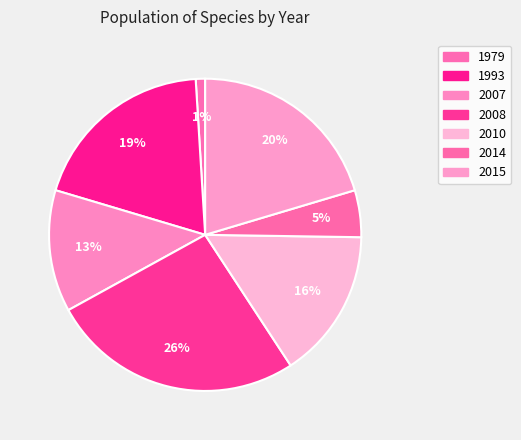

How many slices are in this pie chart?

7